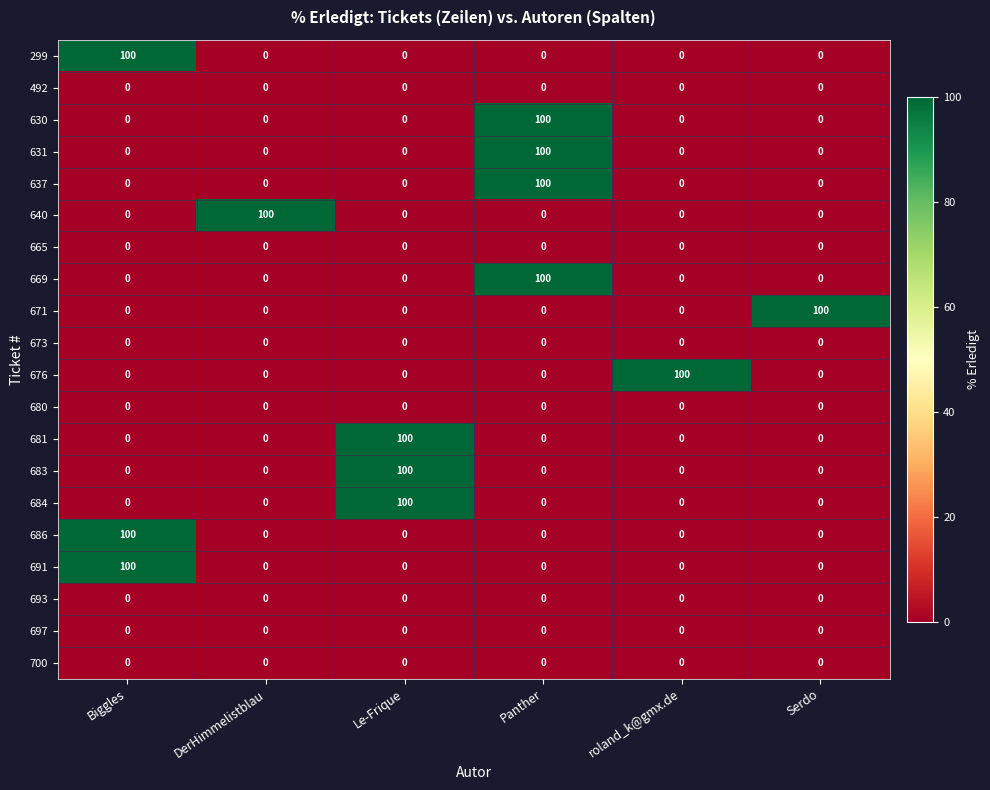

What is the sum of all 681 values?

100